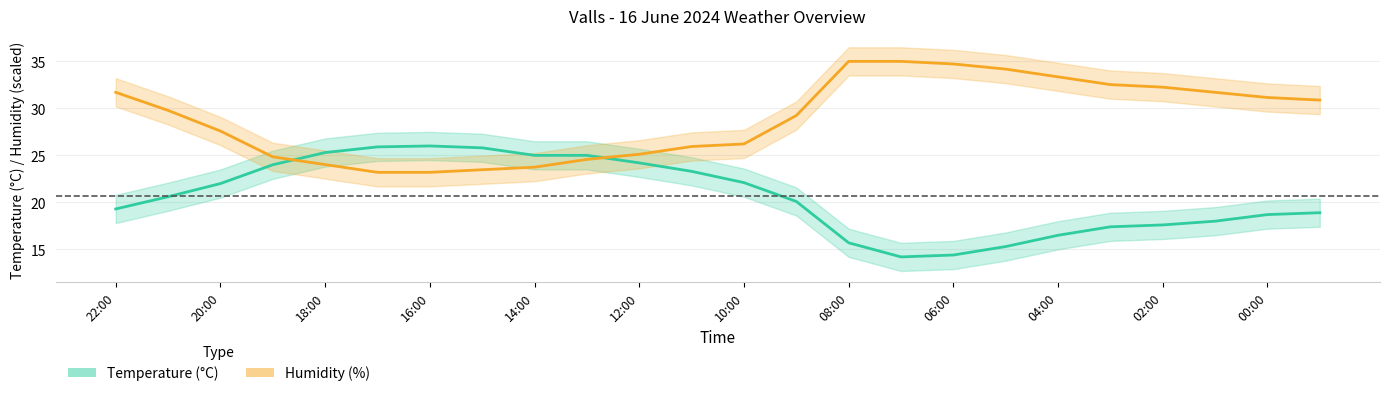

Reading left to right, transcribe all the data shown in this chart.

Temperature (C): 22:00=19.3	21:00=20.6	20:00=22.0	19:00=24.0	18:00=25.3	17:00=25.9	16:00=26.0	15:00=25.8	14:00=25.0	13:00=25.0	12:00=24.2	11:00=23.3	10:00=22.1	09:00=20.1	08:00=15.7	07:00=14.2	06:00=14.4	05:00=15.3	04:00=16.5	03:00=17.4	02:00=17.6	01:00=18.0	00:00=18.7	23:00=18.9
Humidity (%): 22:00=31.7	21:00=29.8	20:00=27.6	19:00=24.8	18:00=24.0	17:00=23.2	16:00=23.2	15:00=23.5	14:00=23.7	13:00=24.6	12:00=25.1	11:00=25.9	10:00=26.2	09:00=29.2	08:00=35.0	07:00=35.0	06:00=34.7	05:00=34.2	04:00=33.3	03:00=32.5	02:00=32.3	01:00=31.7	00:00=31.2	23:00=30.9